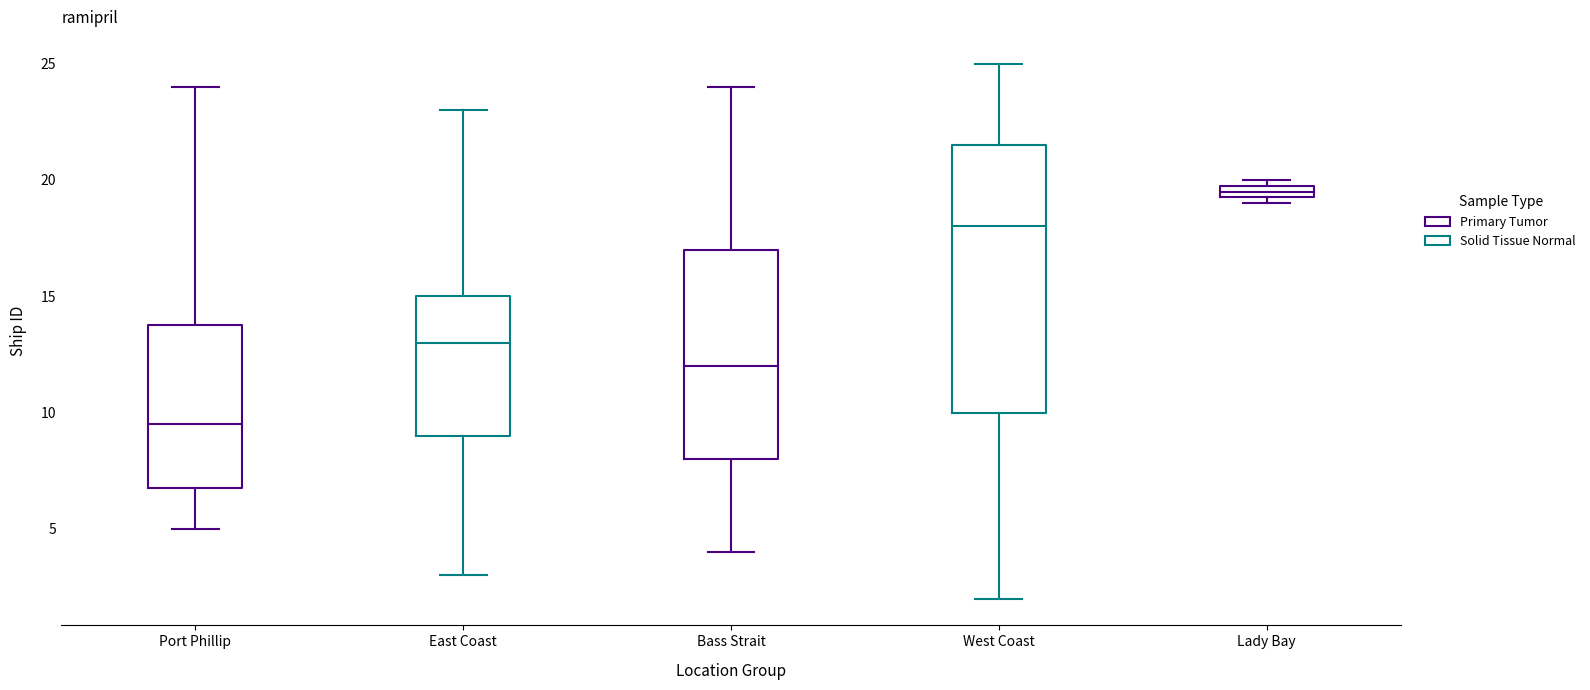

Which box's median line is the highest?

Lady Bay